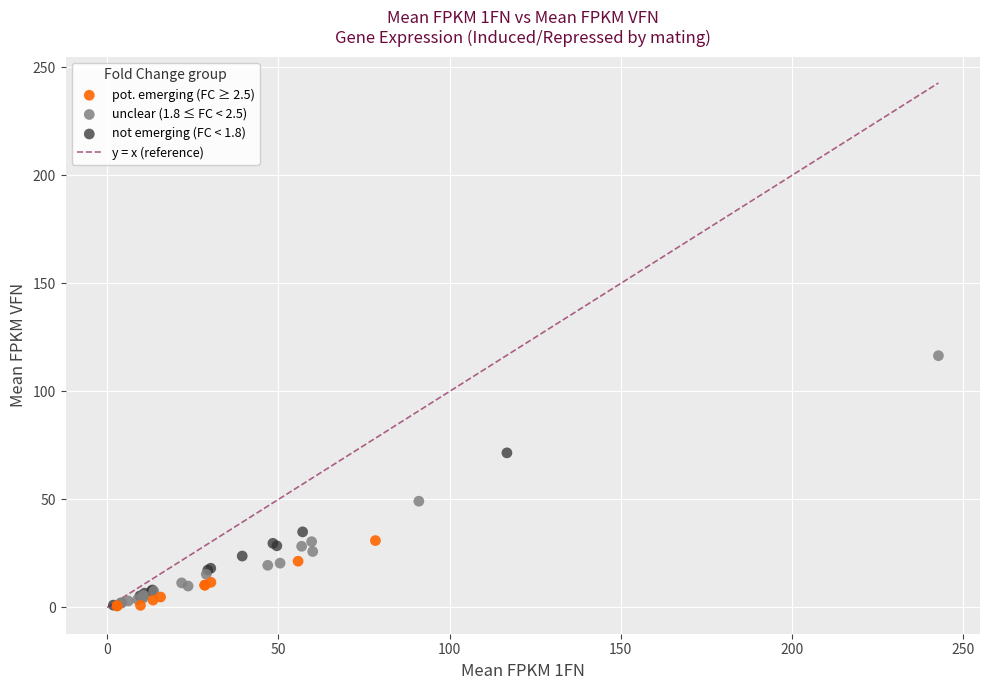

Which series has the largest Y range (max minus min)?

unclear (1.8 ≤ FC < 2.5)